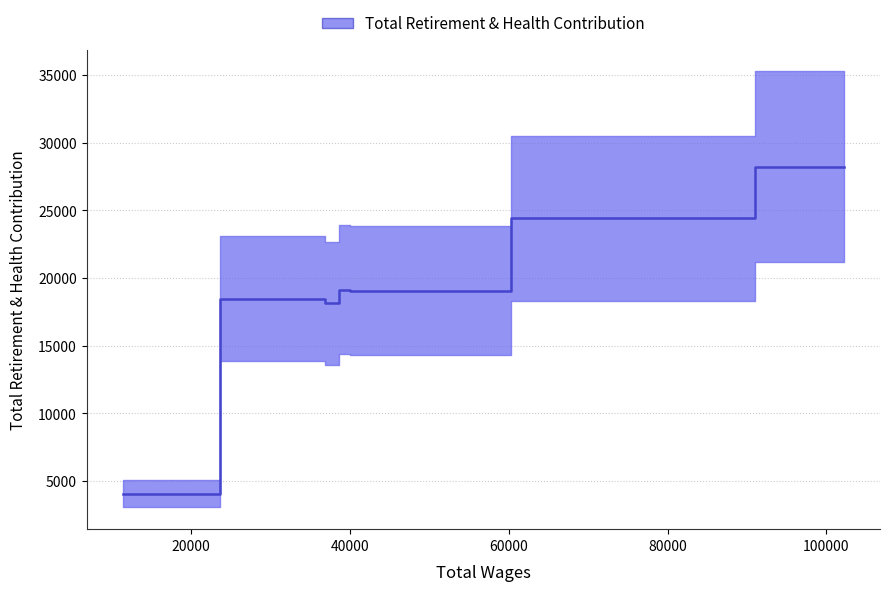

Reading left to right, what are all the values shown in this chart?

11365.0=4067	35778.0=18452	38050.0=18112	39178.0=19144	40805.0=19063	79823.0=24397	102223.0=28209